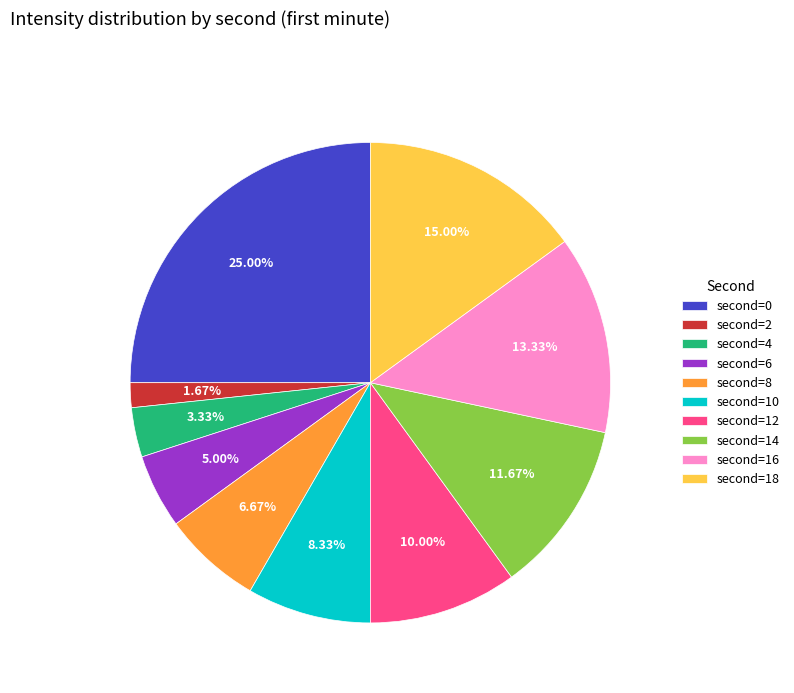

Rank the categories by value from lowest to highest.

second=2, second=4, second=6, second=8, second=10, second=12, second=14, second=16, second=18, second=0